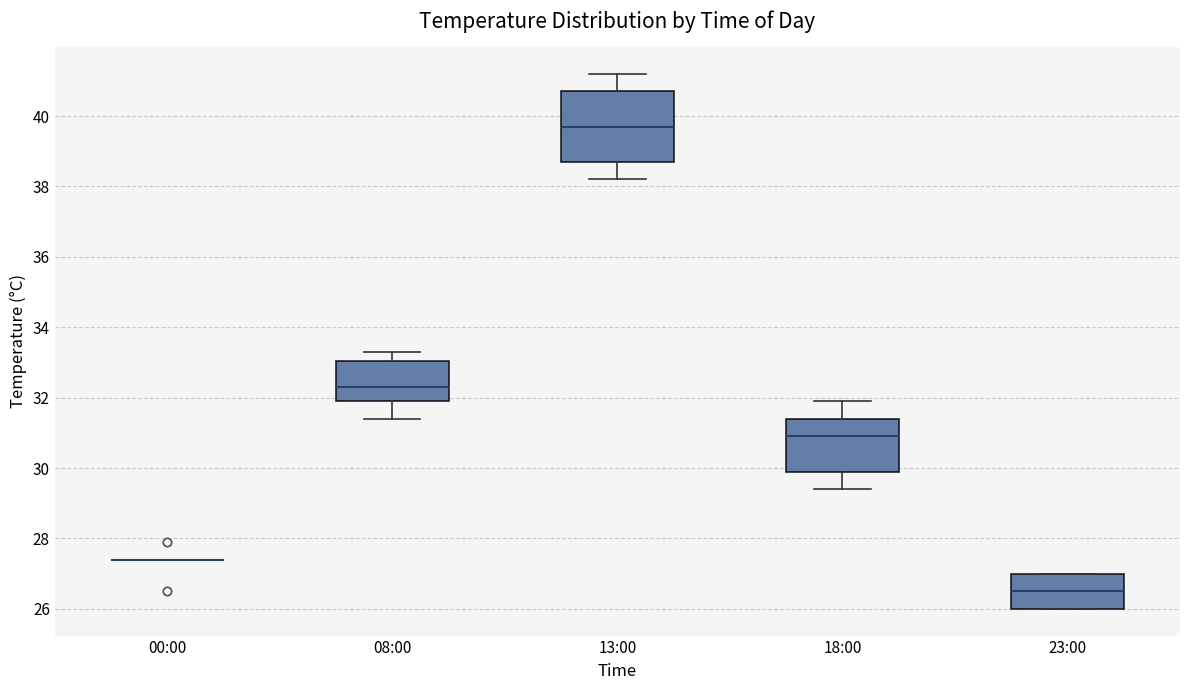

Reading left to right, transcribe this box plot: for each box, give where its median line is, the range the box spans, and where its two whiskers end, as read against the y-axis. The values are not printed on the chart, so give them approximately, as read against the axis.

00:00: box collapsed to a line at 27.4, whiskers 27.4 to 27.4
08:00: median 32.4, box 32.0 to 33.0, whiskers 31.4 to 33.4
13:00: median 39.8, box 38.8 to 40.8, whiskers 38.2 to 41.2
18:00: median 31.0, box 30.0 to 31.4, whiskers 29.4 to 32.0
23:00: median 26.6, box 26.0 to 27.0, whiskers 26.0 to 27.0